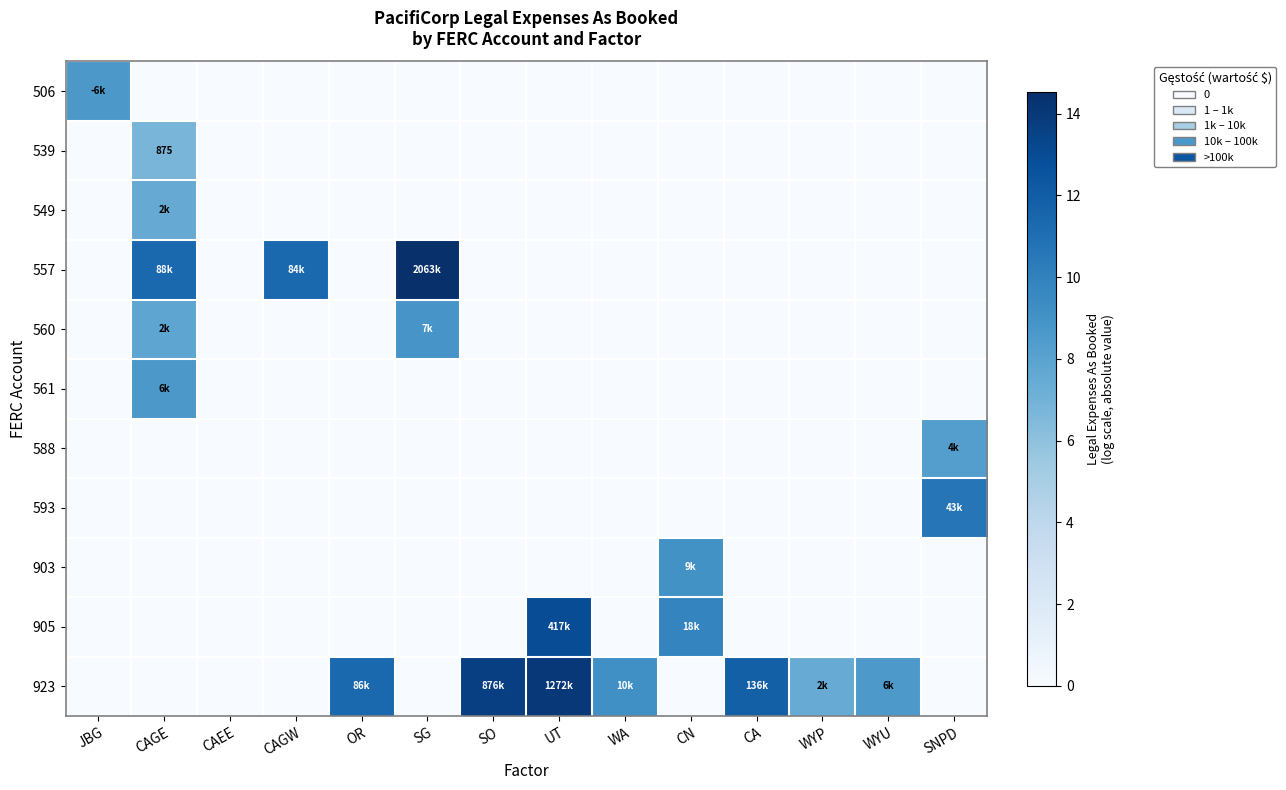

The value of 923 at CAGE is -8.5. True or false?

False